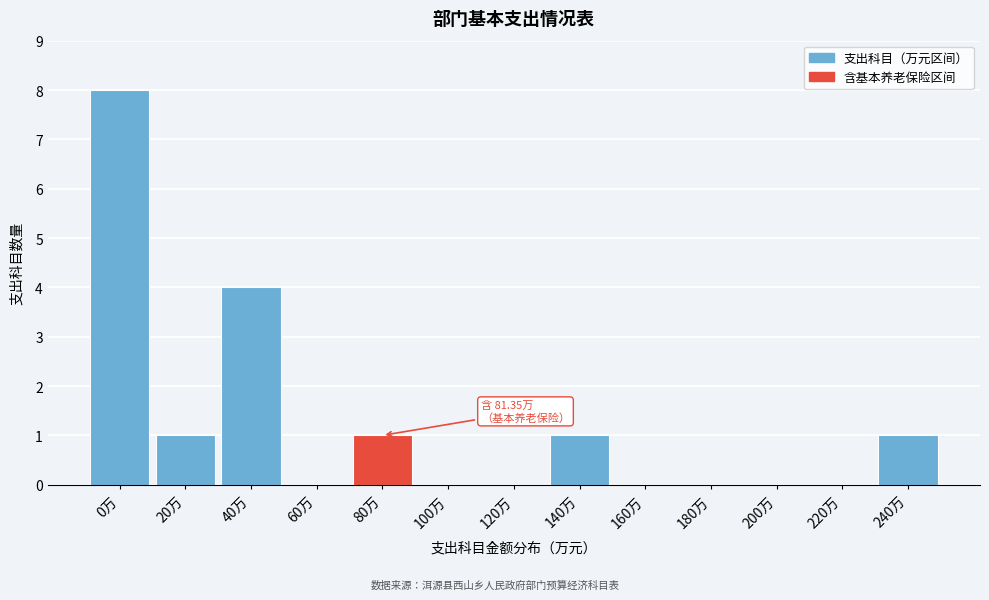

Reading left to right, list all the values displayed in this chart.

0万=8	20万=1	40万=4	60万=0	80万=1	100万=0	120万=0	140万=1	160万=0	180万=0	200万=0	220万=0	240万=1